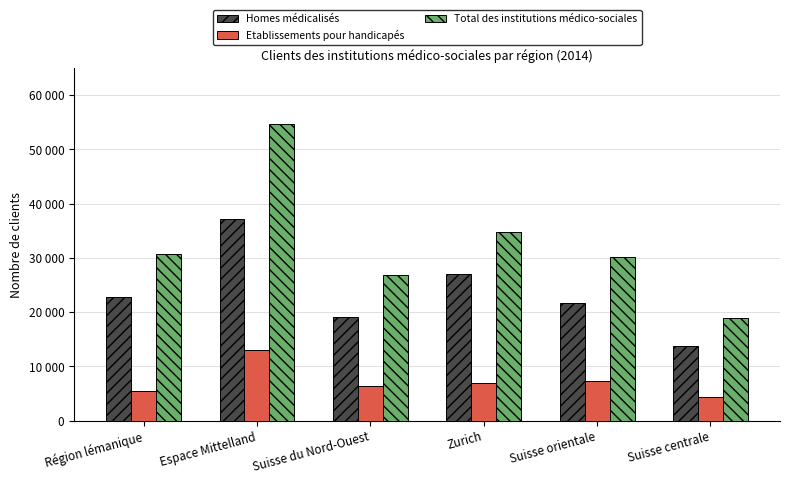

What is the average value of the Homes médicalisés series?

23654